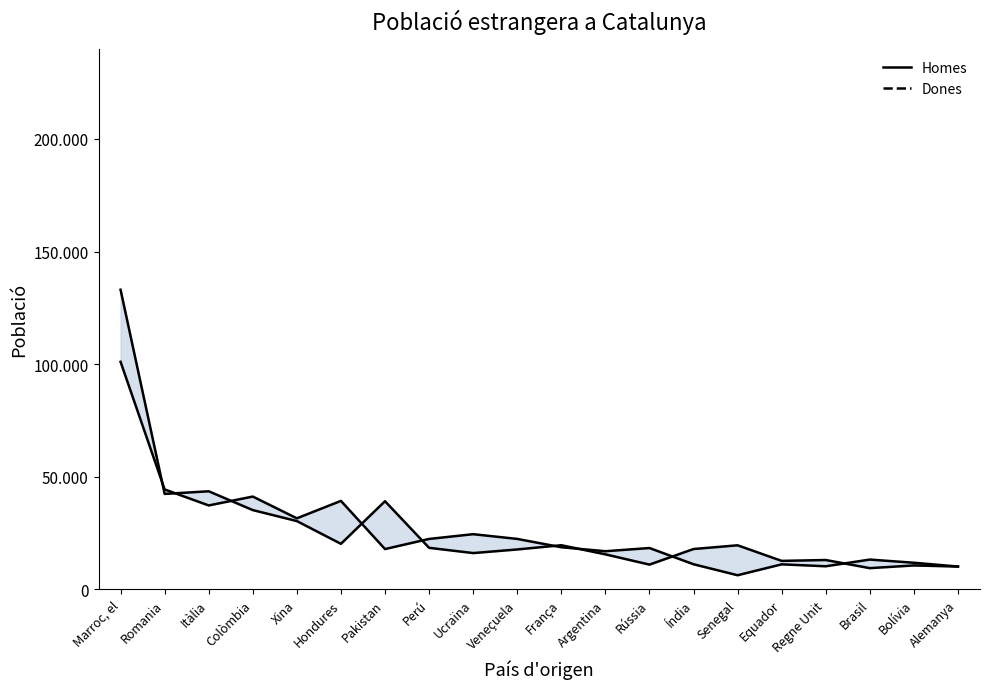

True or false: Homes has a value of 17910 at Índia.

True